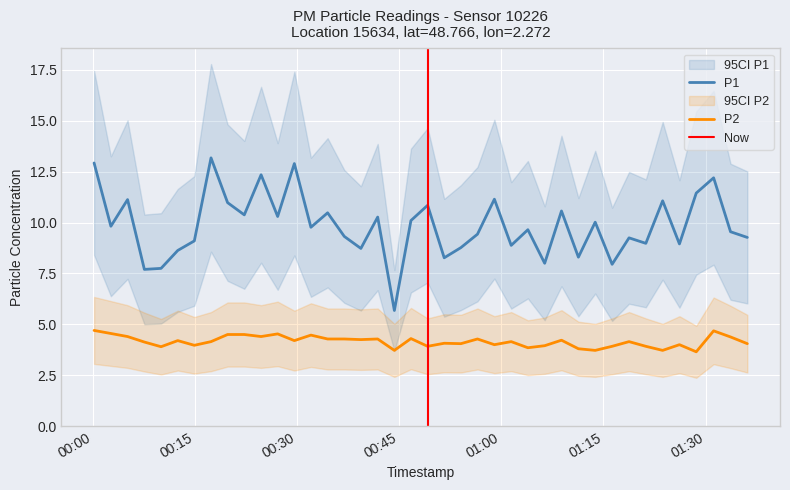

Is this an area chart (filled region under the line)?

No